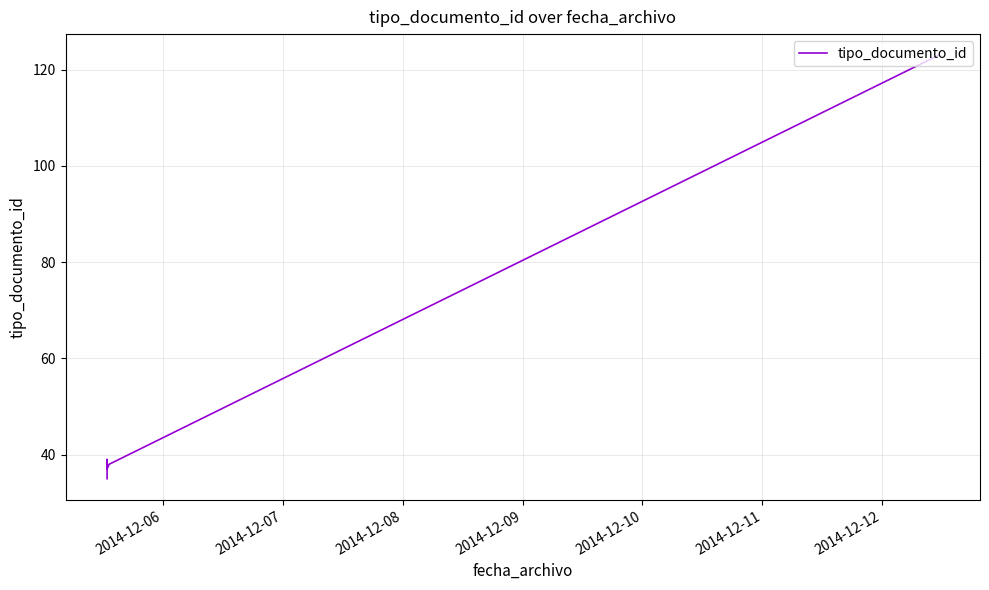

What is the difference between the maximum and minimum values?

88